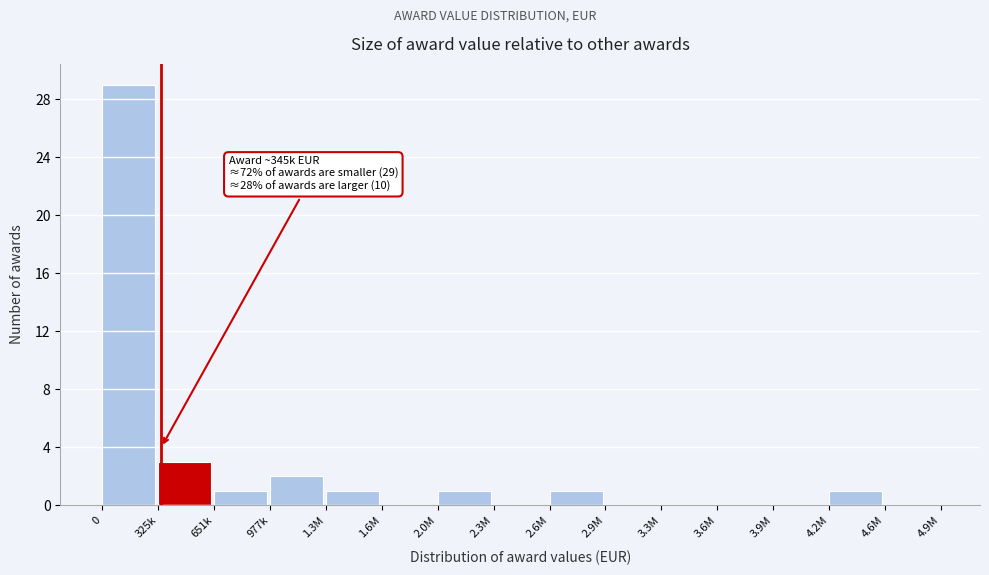

Reading left to right, list all the values displayed in this chart.

0=29	325k=3	651k=1	977k=2	1.3M=1	1.6M=0	2.0M=1	2.3M=0	2.6M=1	2.9M=0	3.3M=0	3.6M=0	3.9M=0	4.2M=1	4.6M=0